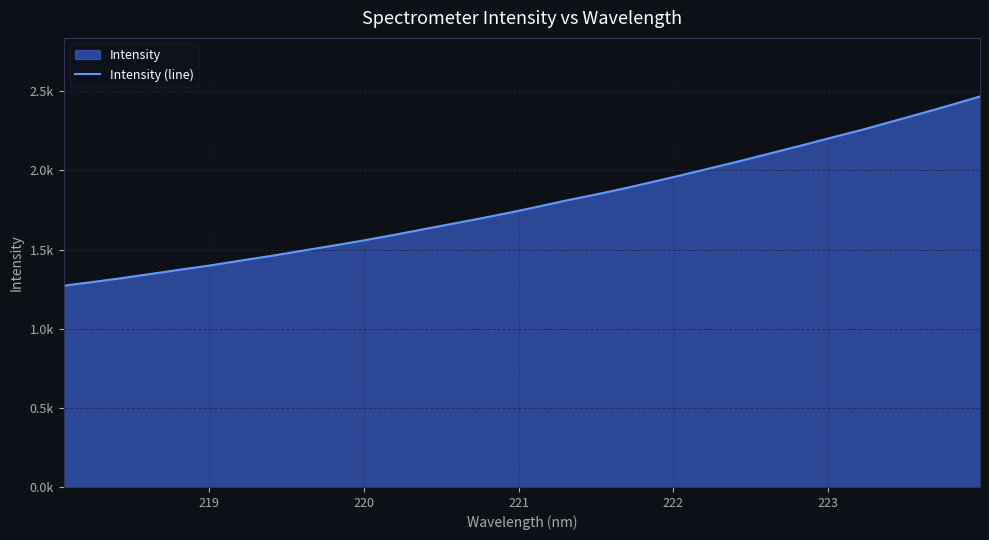

Does the chart display data point markers on the line(s)?

No